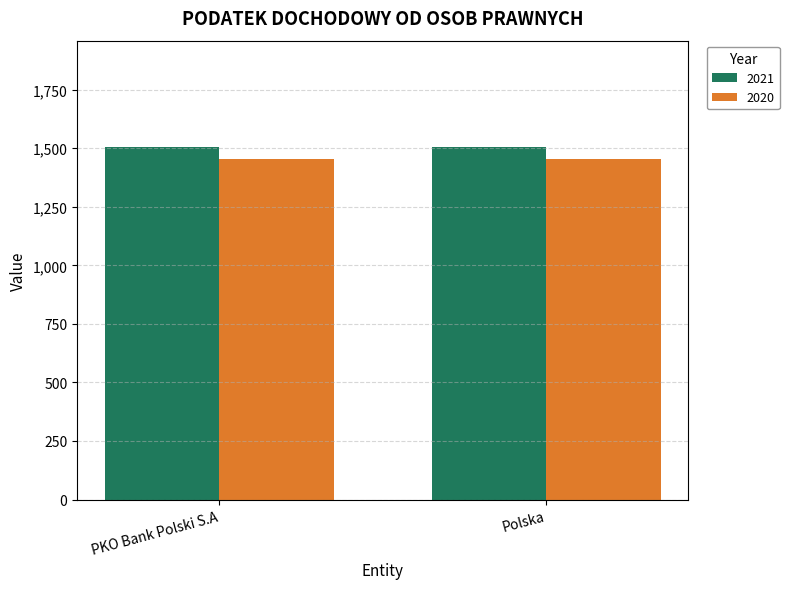

What is the approximate value of 2020 at PKO Bank Polski S.A?

1452